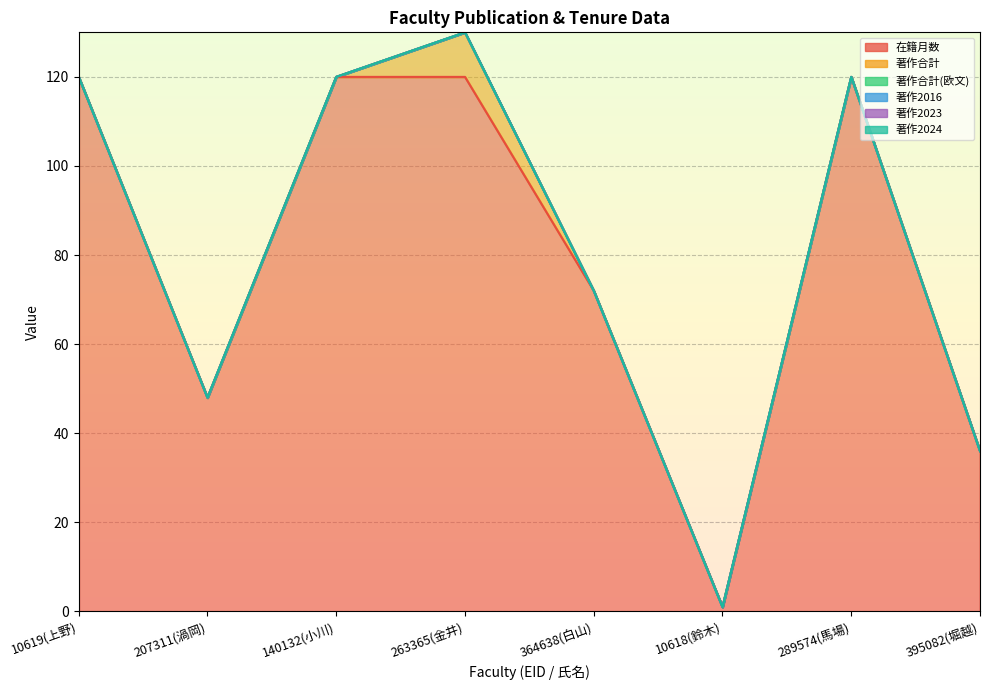

What is the label of the 4th point from the right?

364638(白山)